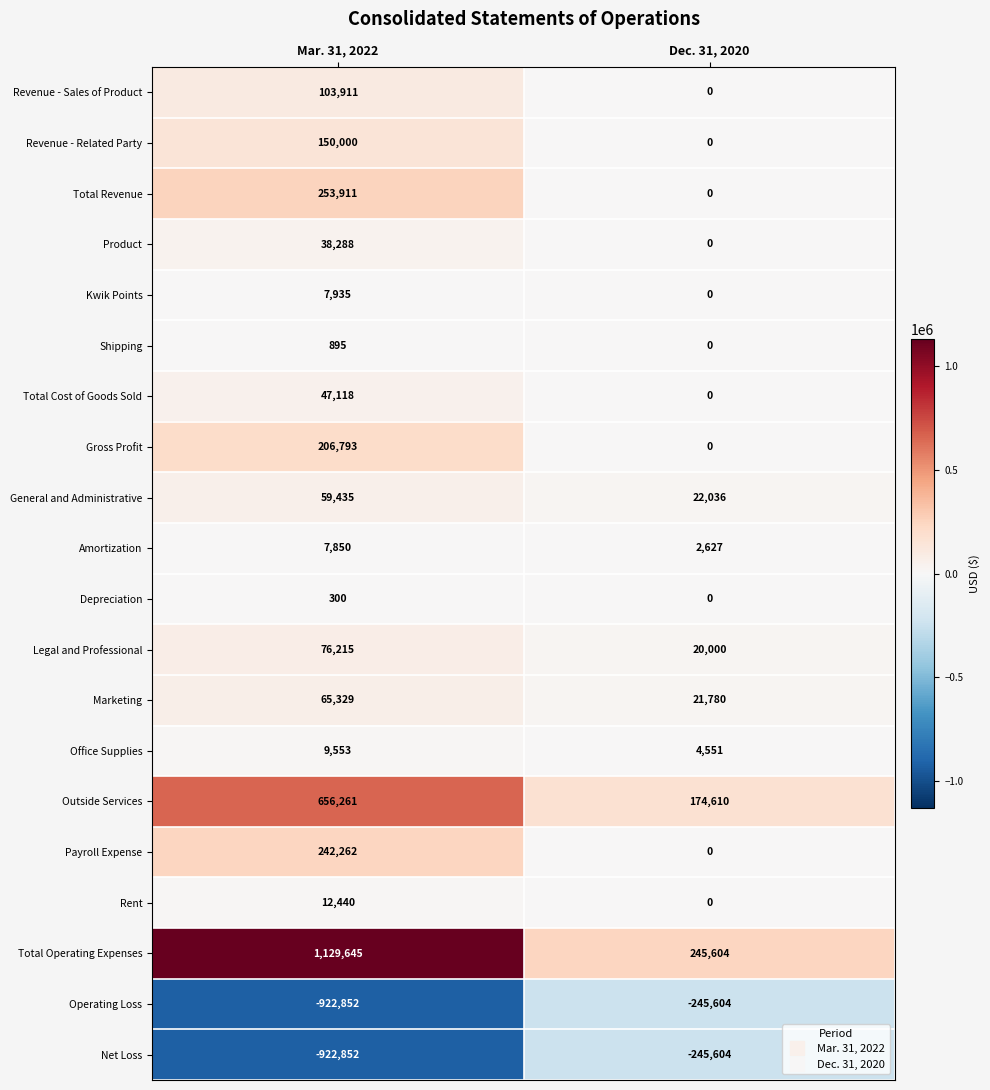

What is the minimum value shown in the chart?

-922852